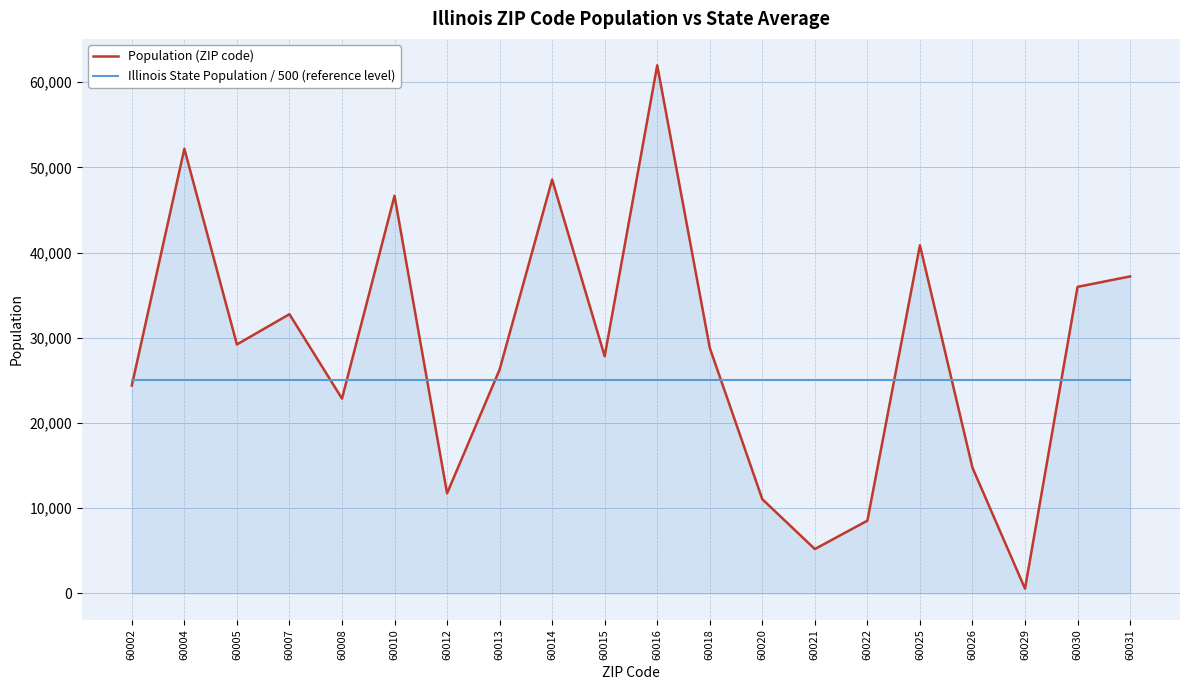

At which category does the chart reach its peak across all series?

60016